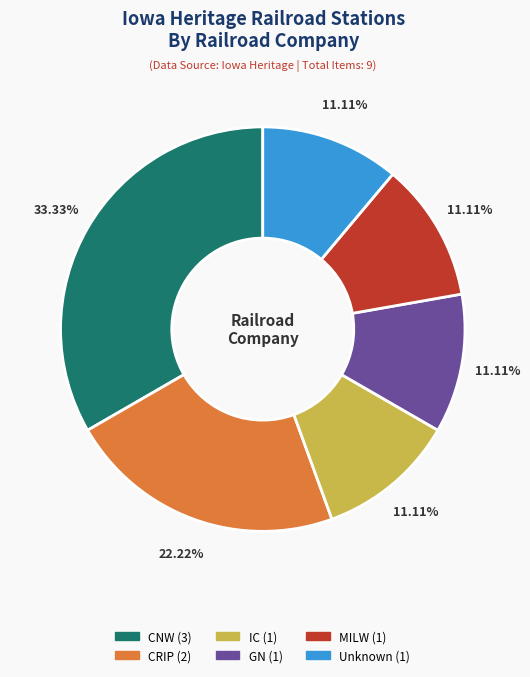

To the nearest percent, what is the average slice percentage?

17%